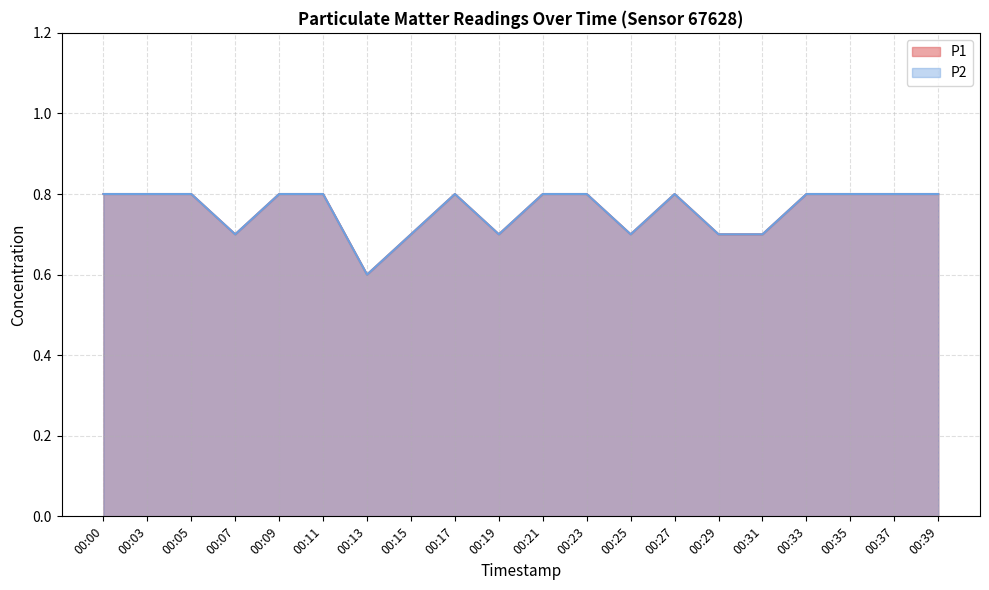

Which label corresponds to the largest value in the chart?

00:00